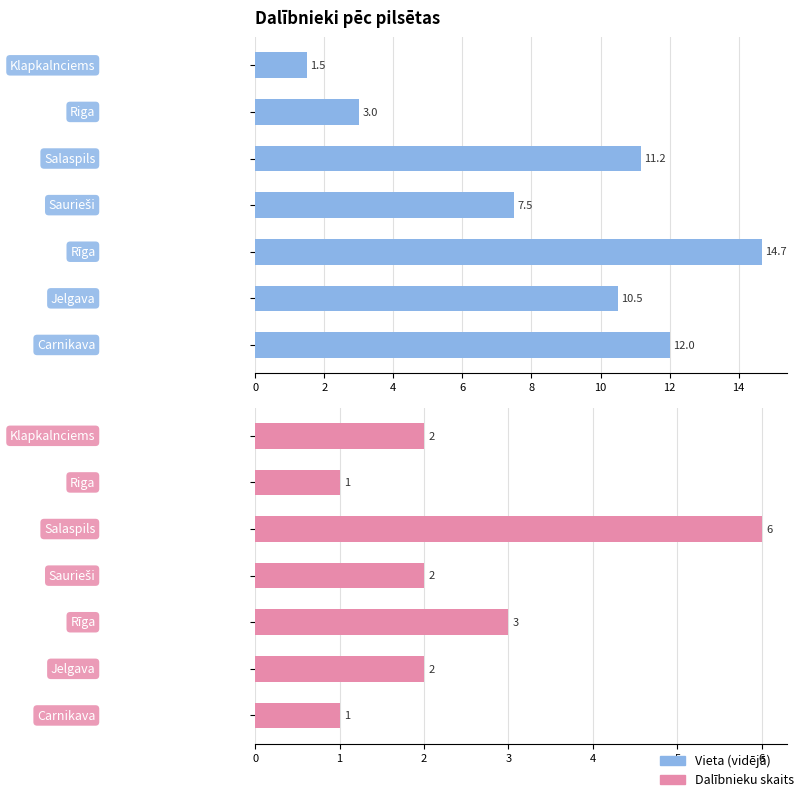

Which series has the largest total across all categories?

Vieta